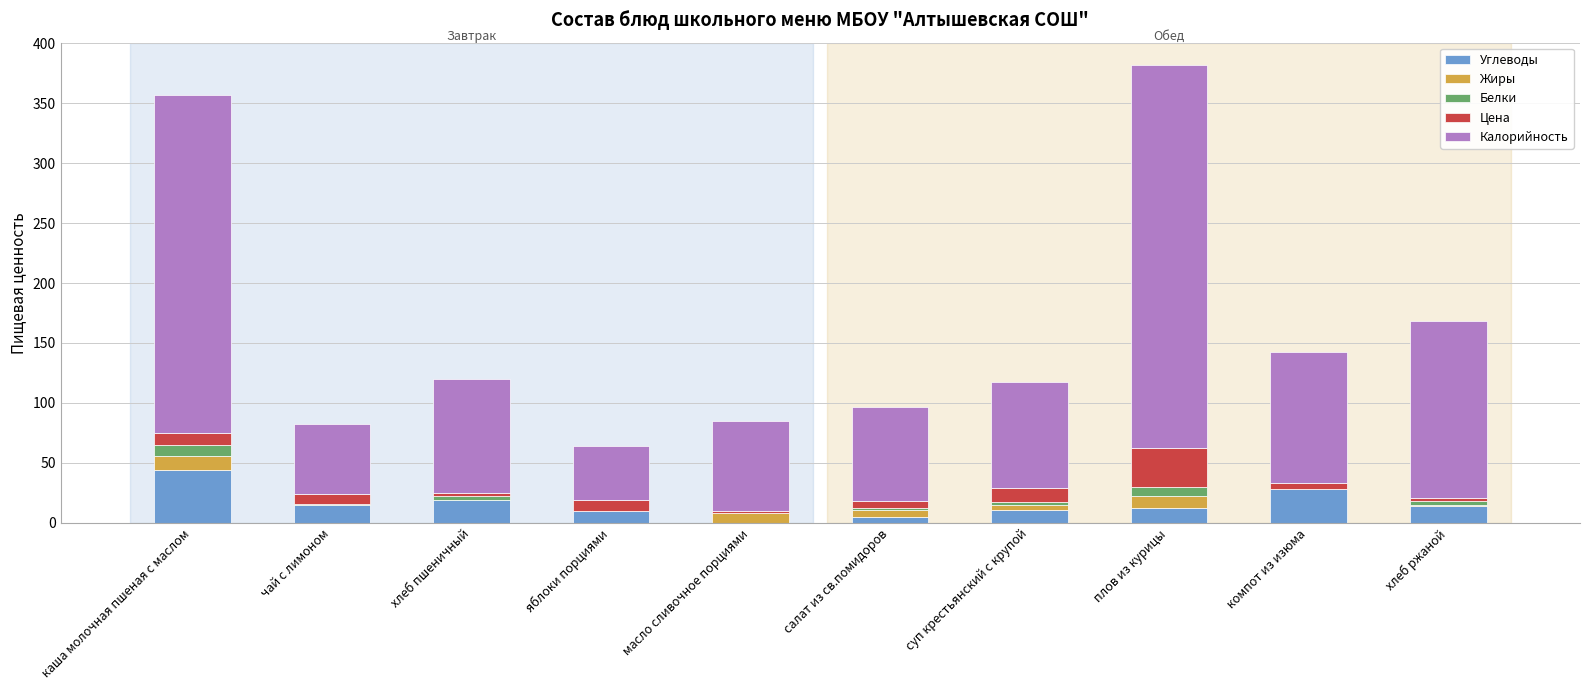

True or false: Углеводы has a value of 0.0 at масло сливочное порциями.

True